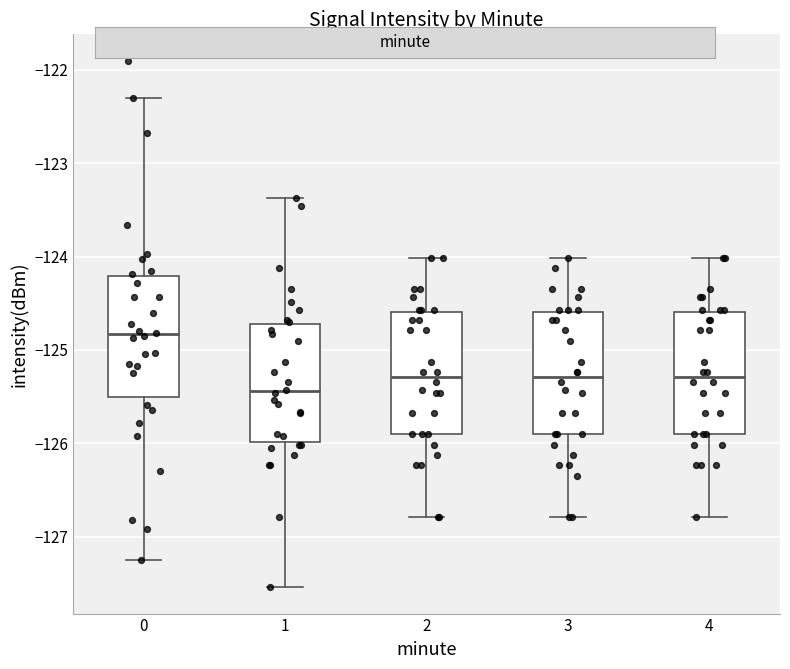

Which box has the highest median line?

0